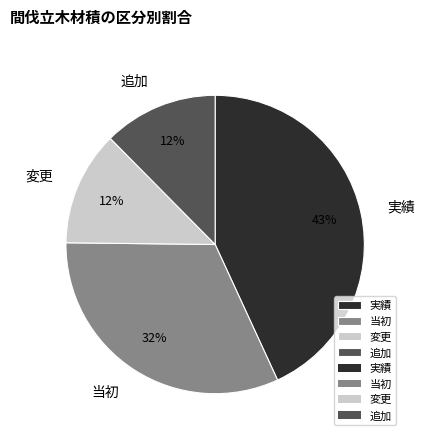

Between 実績 and 追加, which is larger?

実績